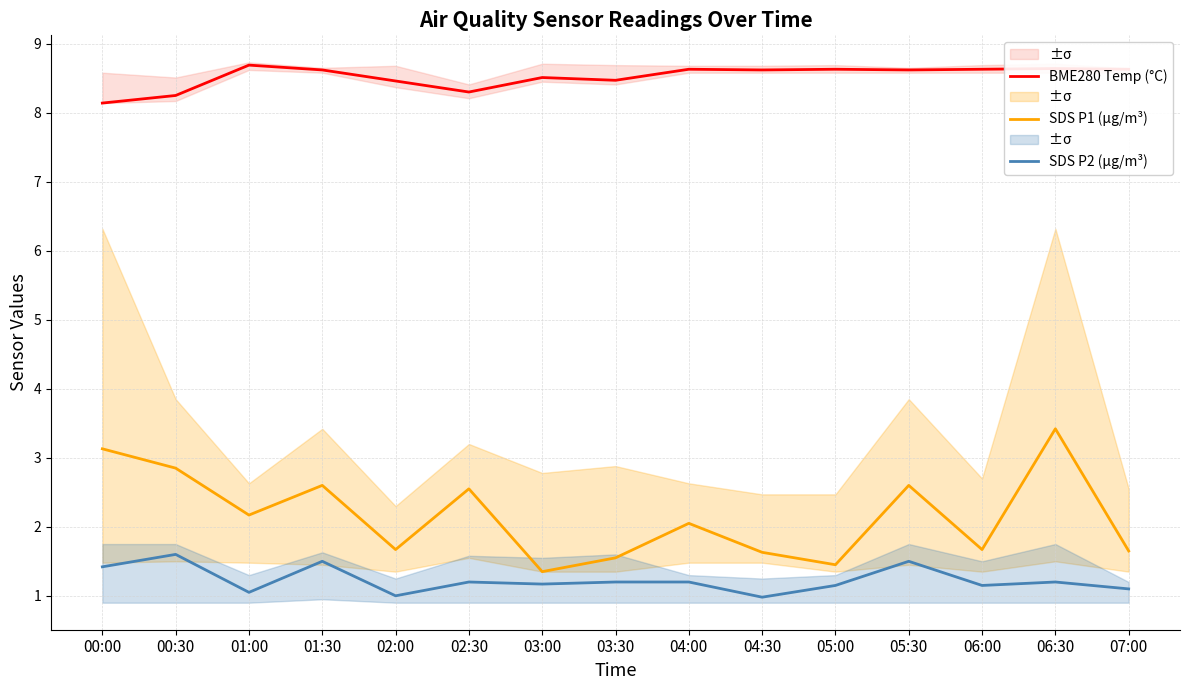

Which series changed the most between 04:00 and 04:30?

SDS P1 (µg/m³)